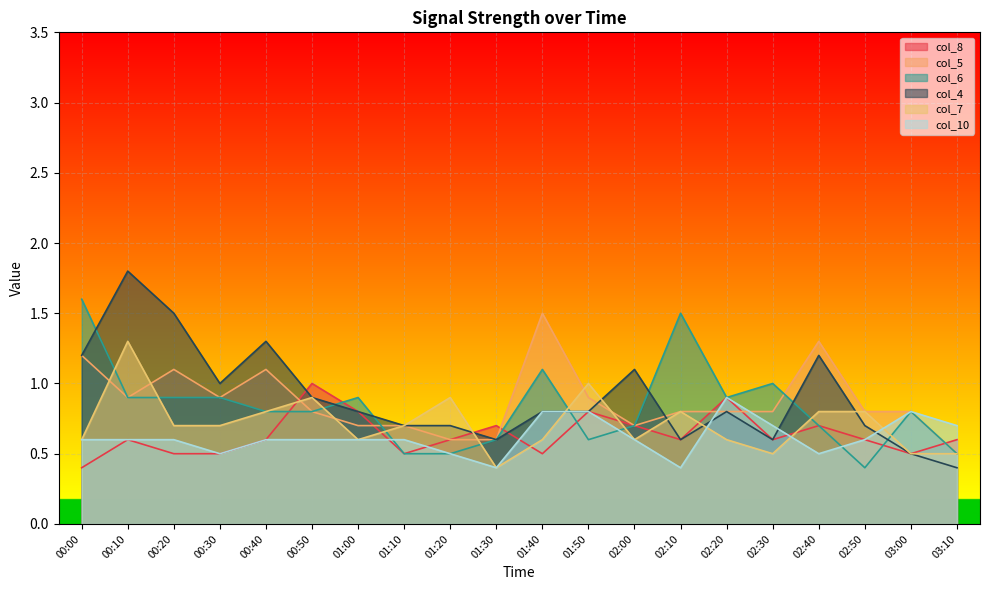

What is the difference between the highest and lowest values at 02:50?

0.4